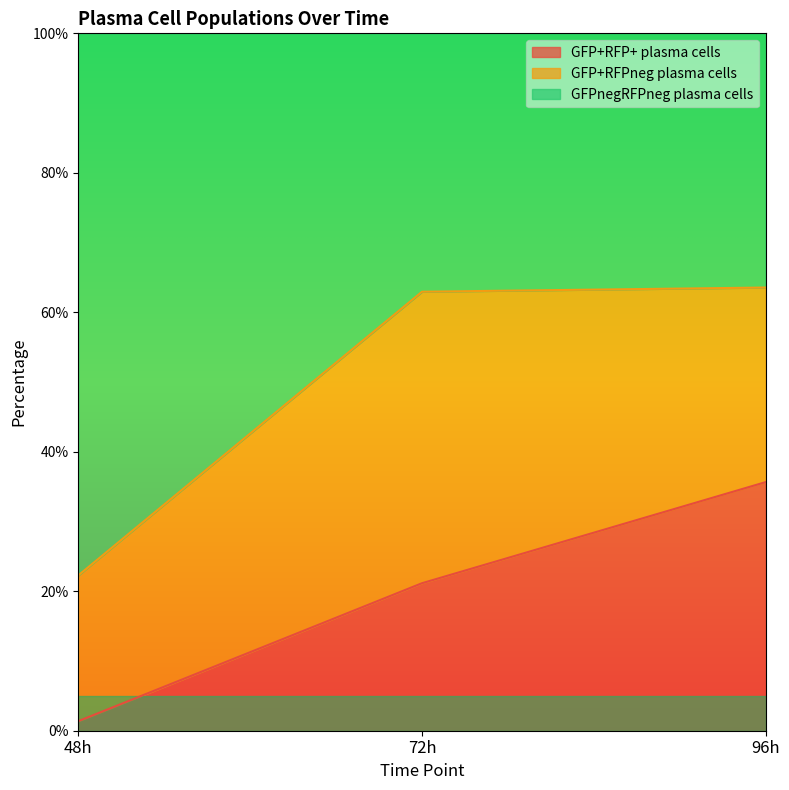

What is the difference between the maximum and second lowest values in the GFP+RFP+ plasma cells series?

14.5